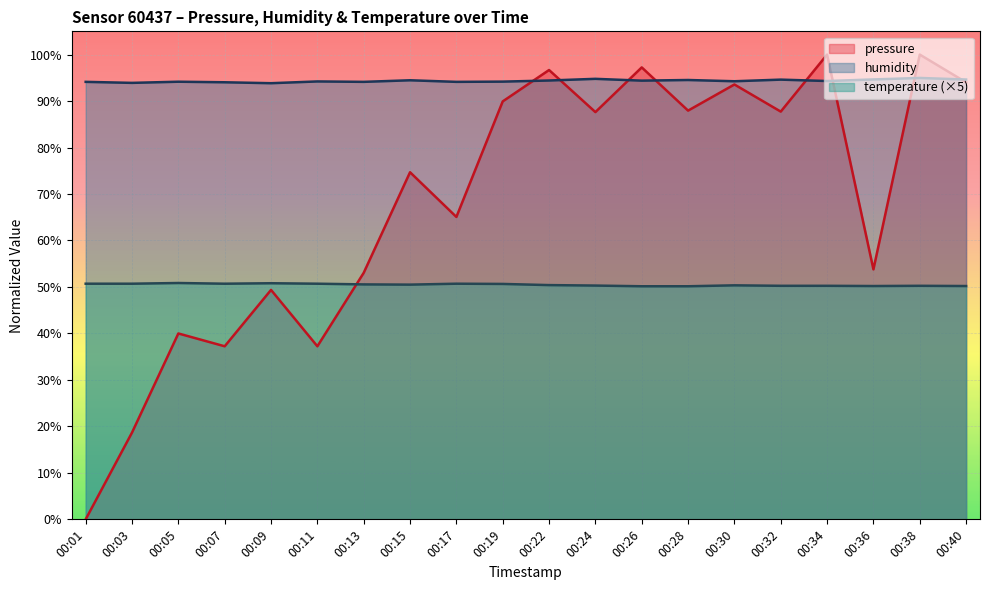

What is the total value across all series at 00:32?

232.6